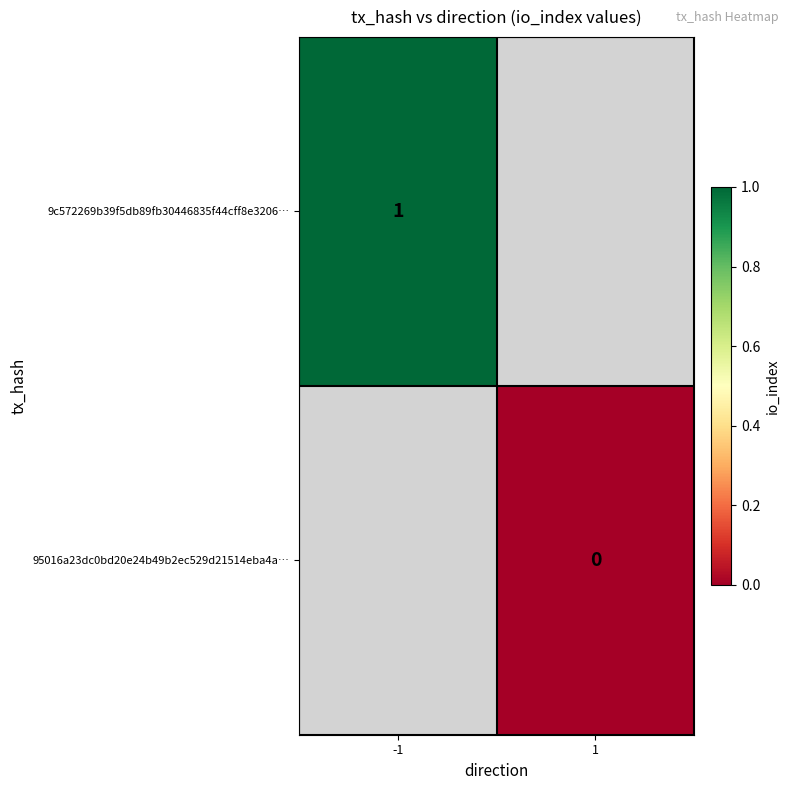

The value of 9c572269b39f5db89fb30446835f44cff8e3206… at -1 is 0. True or false?

False